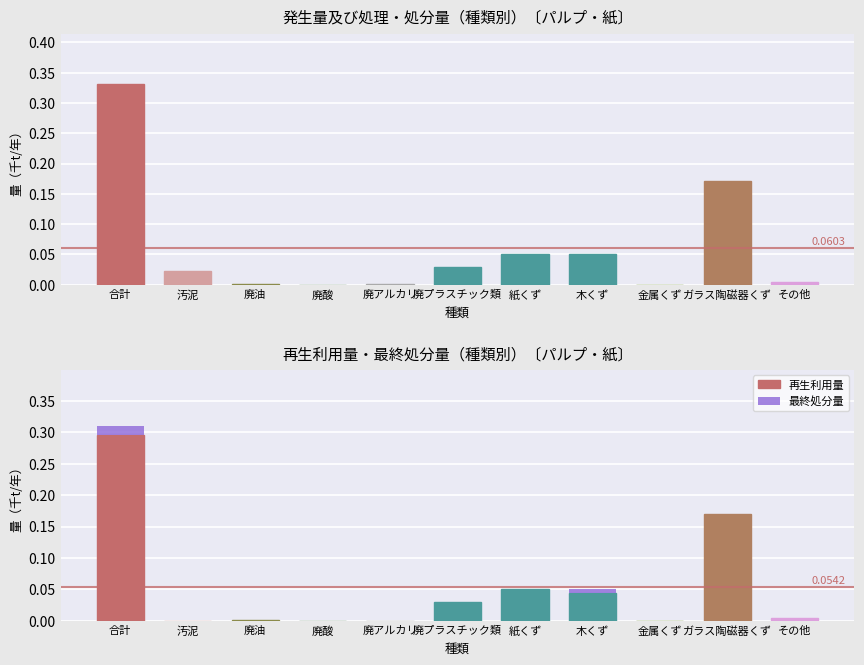

How many bars are there in total?

33